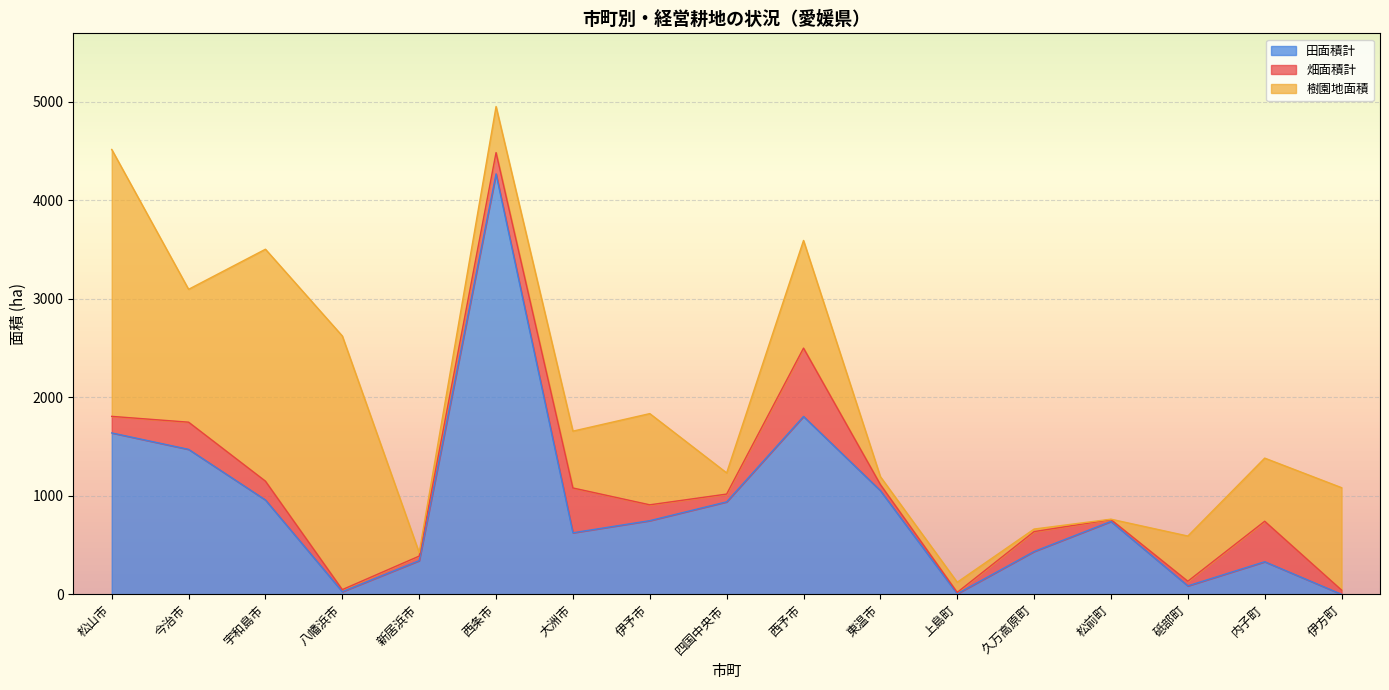

The 畑面積計 series shows 86 at 東温市. True or false?

False